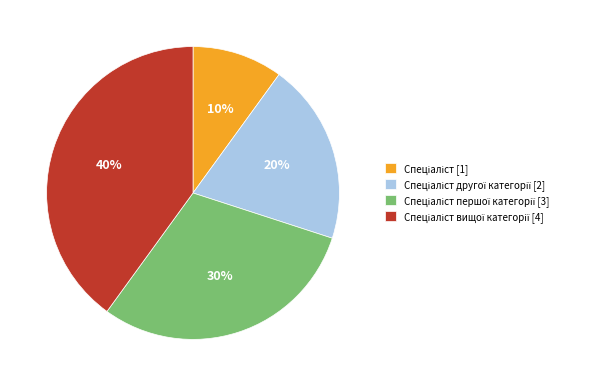

To the nearest percent, what is the average slice percentage?

25%